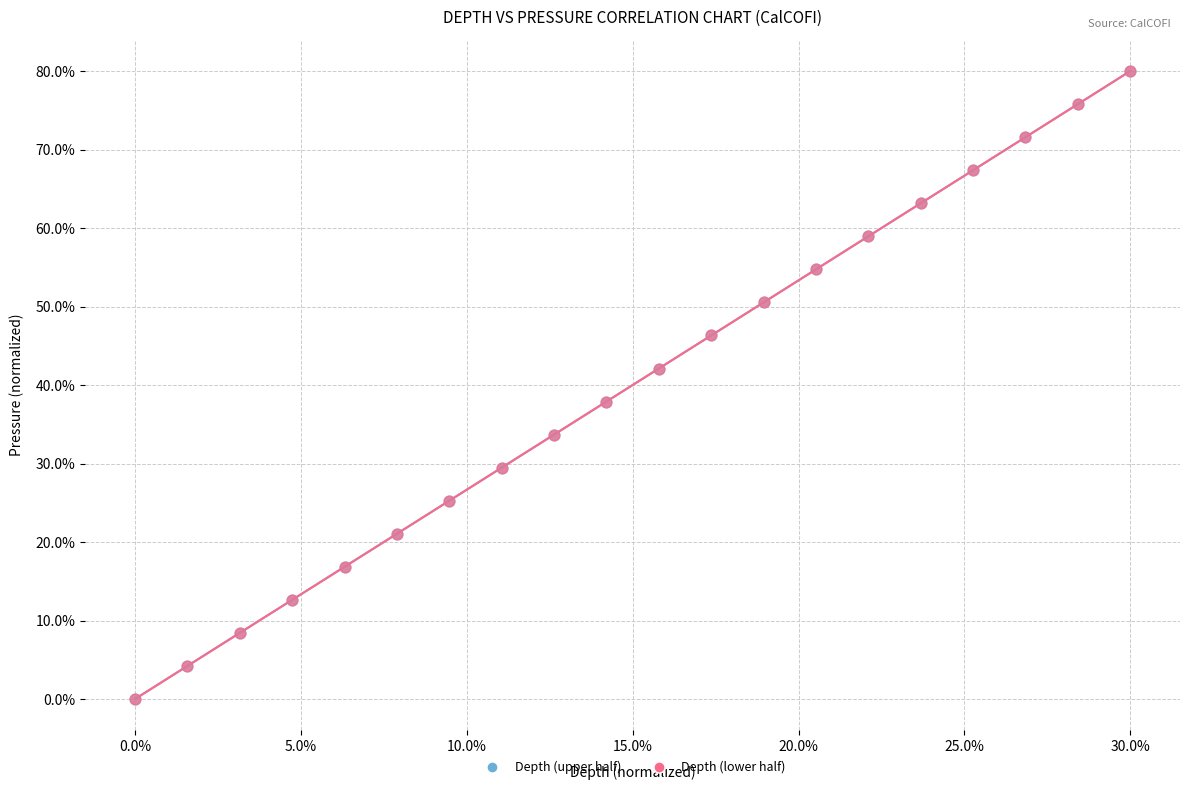

What are all the series names shown in the legend?

Depth (upper half), Depth (lower half)